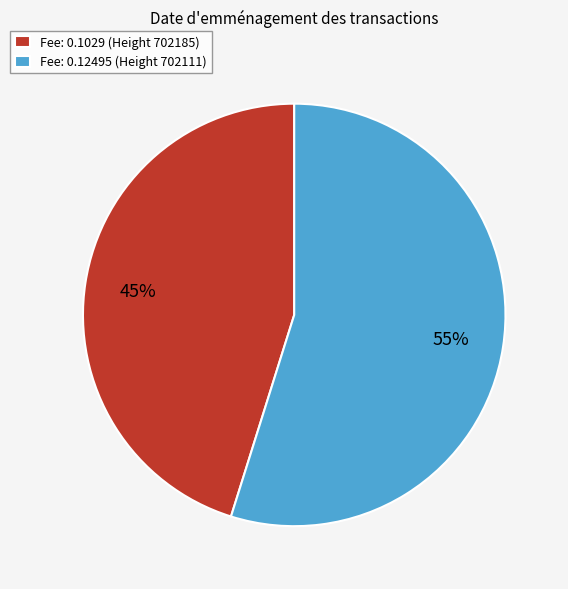

Is Fee: 0.1029 (Height 702185) the majority of the pie?

No